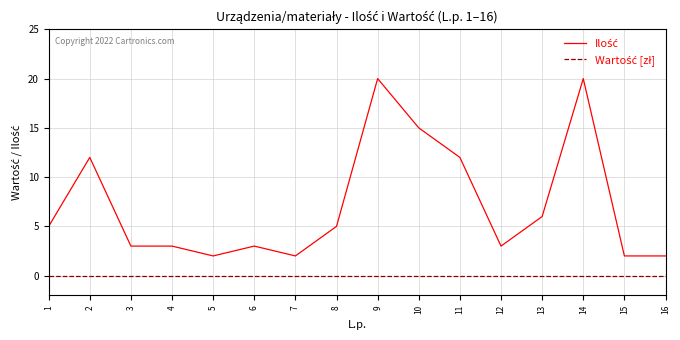

What is the maximum value shown in the chart?

20